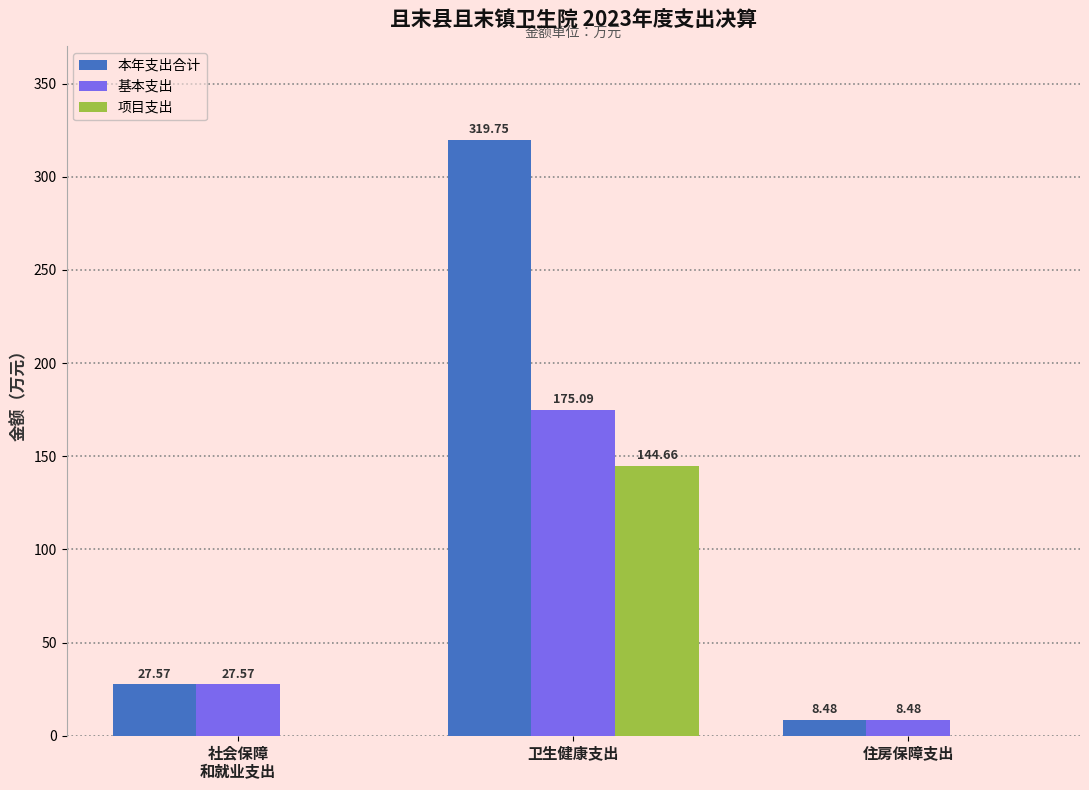

Which label corresponds to the largest value in the chart?

卫生健康支出